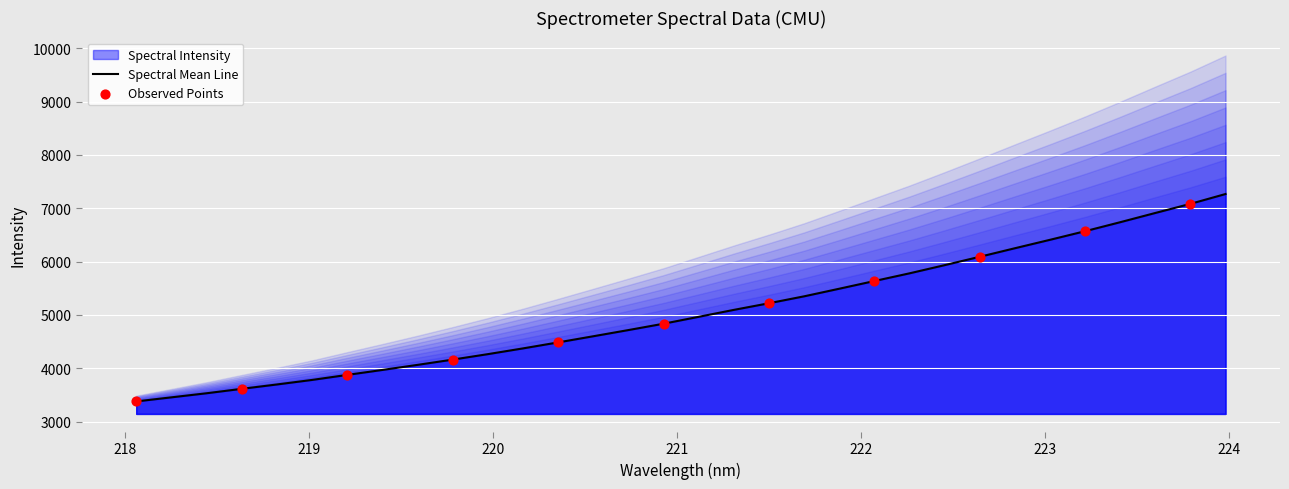

Between 219.0156 and 218.2508, which is larger?

219.0156